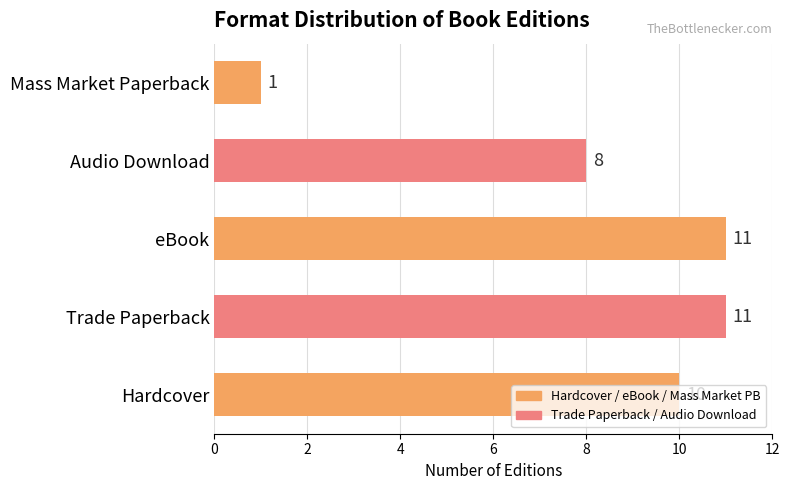

What is the sum of the values at Trade Paperback and Audio Download?

19